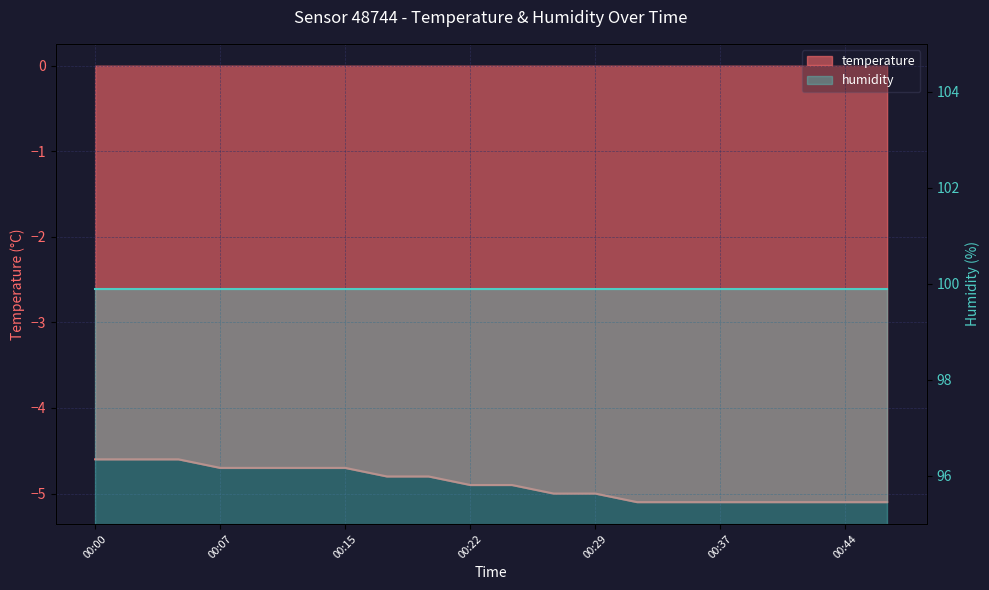

Which label corresponds to the smallest value in the chart?

00:32